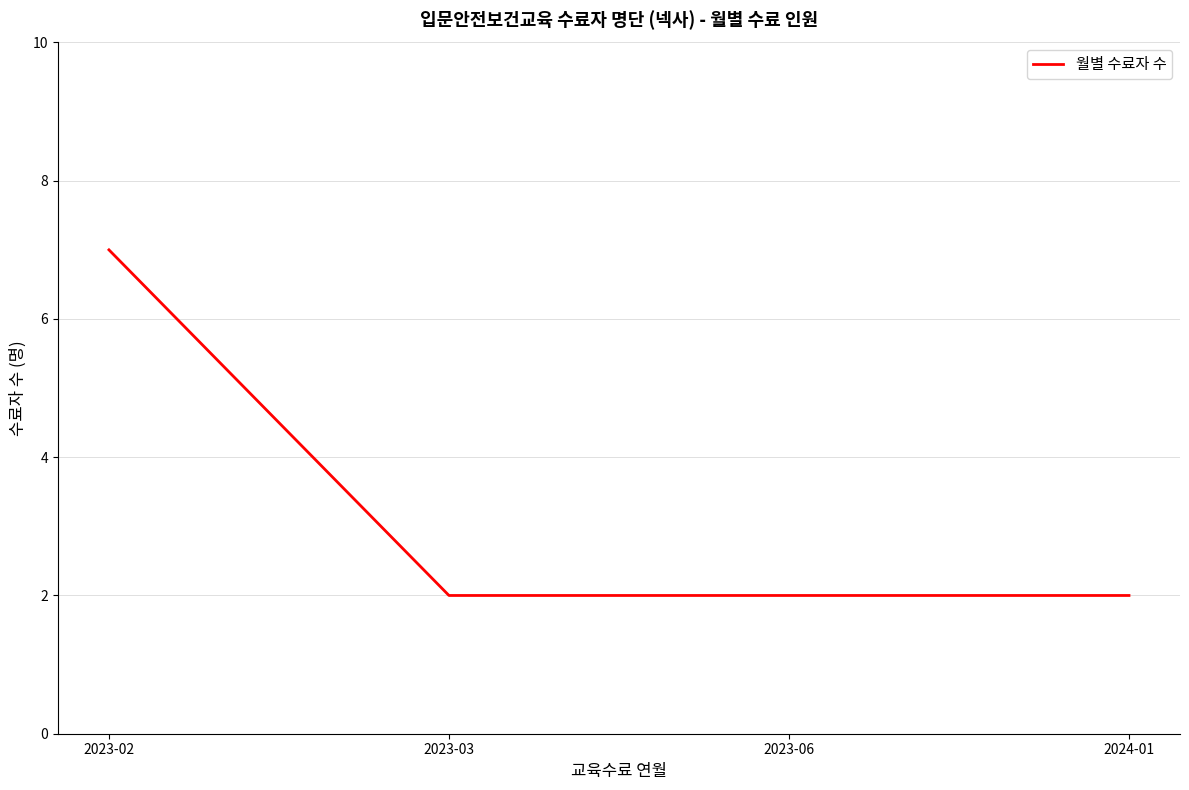

Count the number of categories in the chart.

4